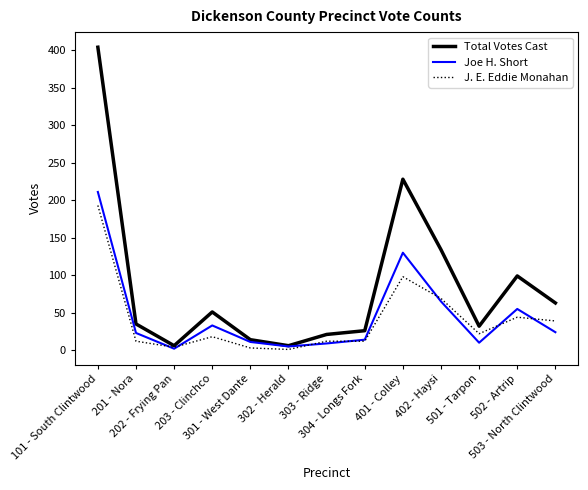

At which category does Total Votes Cast reach its first local peak?

203 - Clinchco